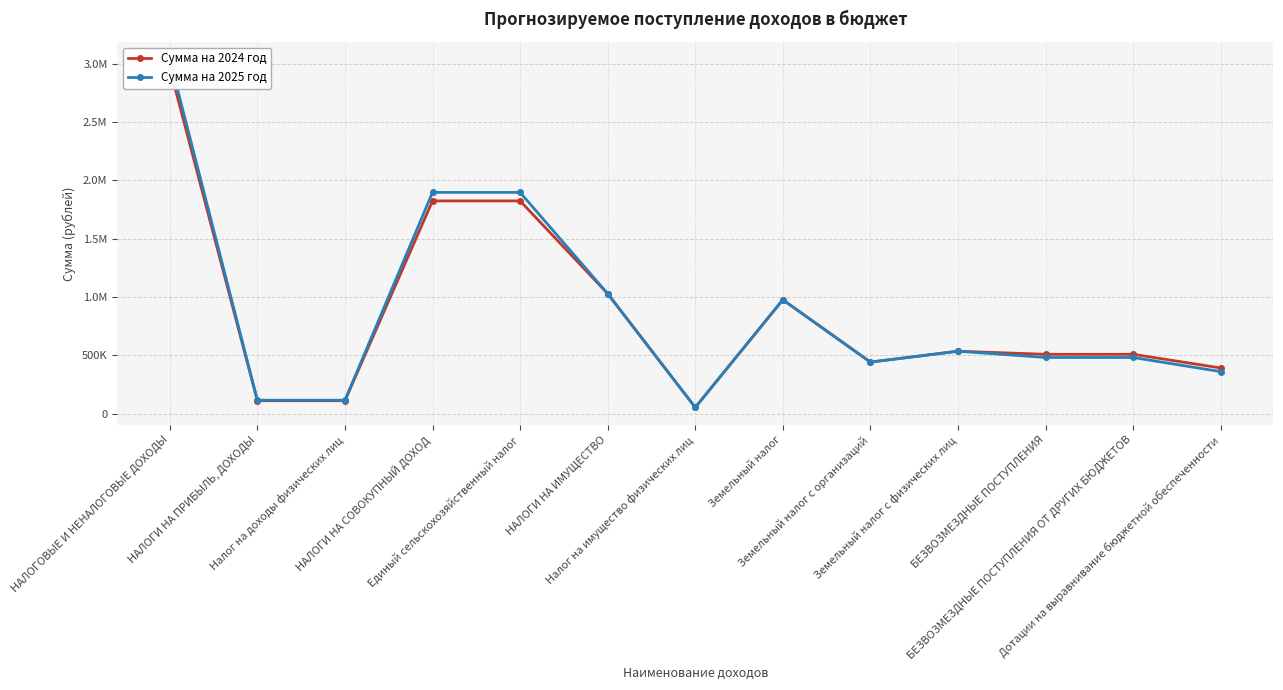

How many lines are shown in the chart?

2